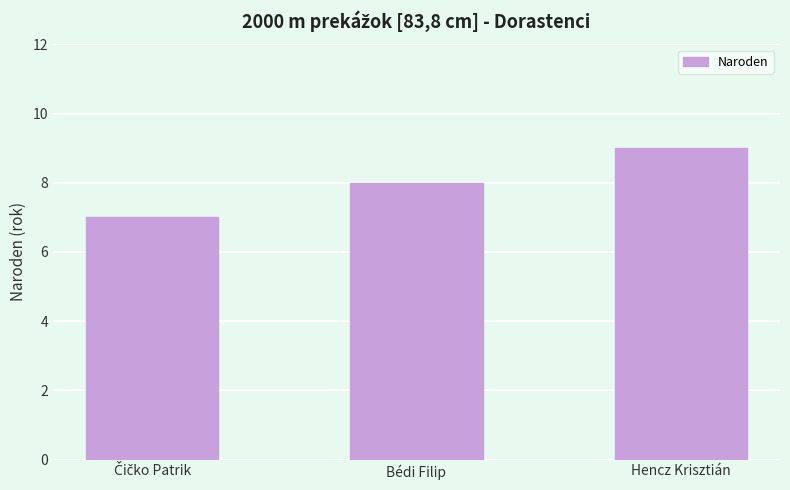

Does the chart contain any negative values?

No